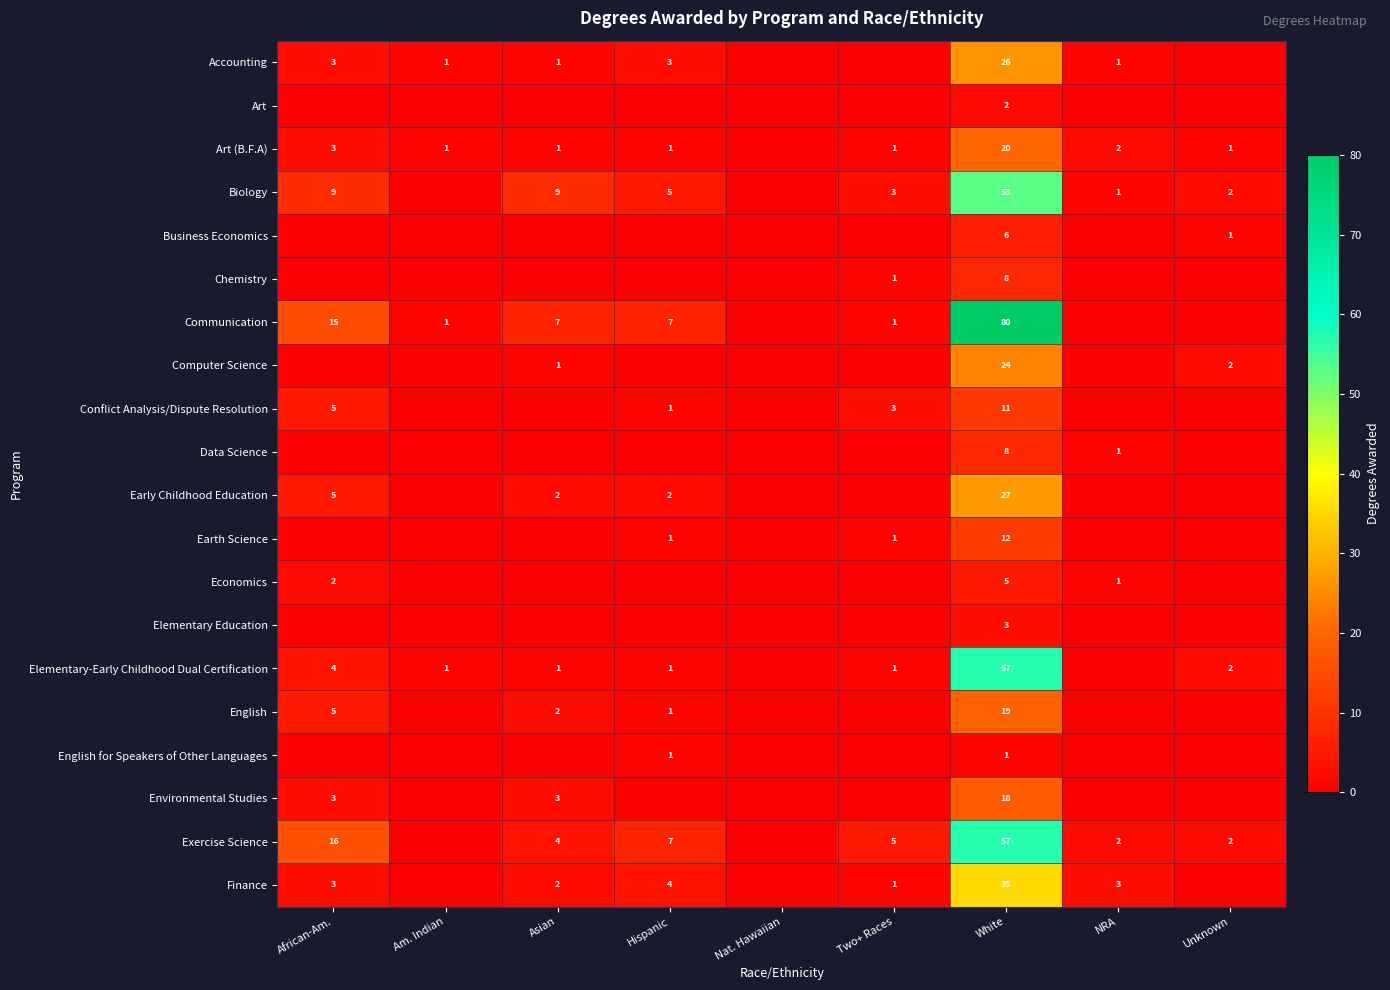

At which category does the chart reach its peak across all series?

White